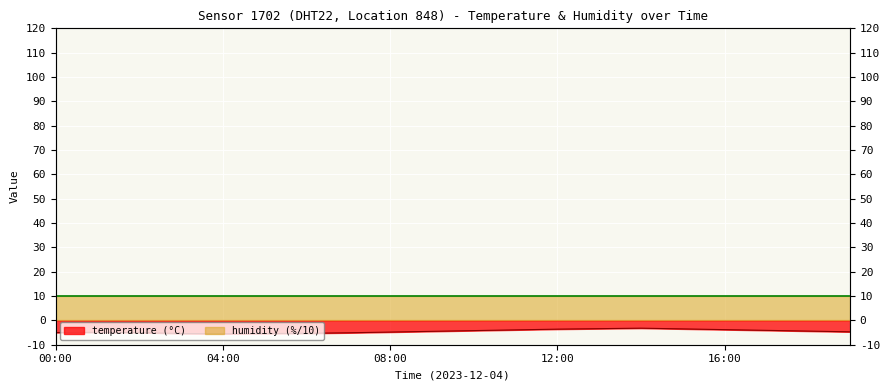

At which category does the chart reach its peak across all series?

14:00